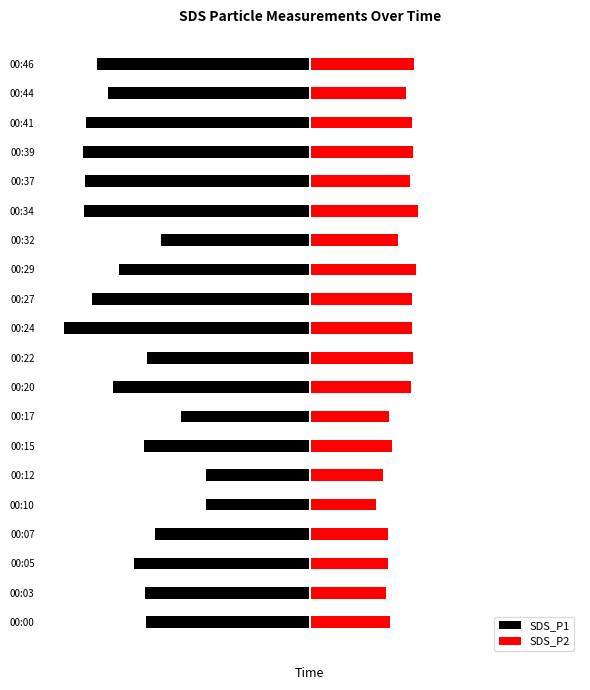

Rank the series by their maximum value, from lowest to highest.

SDS_P1, SDS_P2